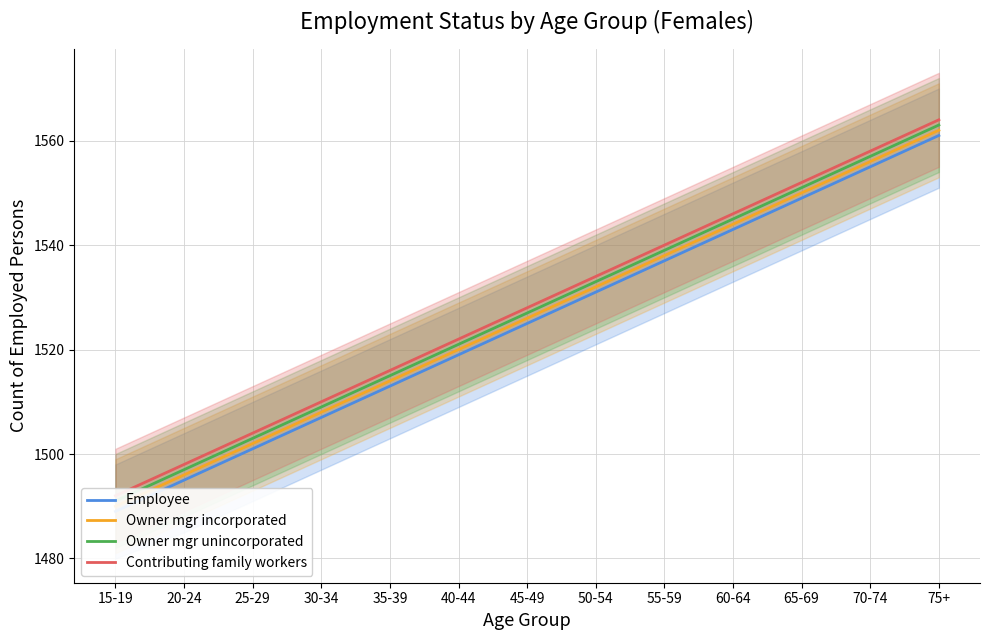

True or false: Contributing family workers and Employee intersect in this chart.

False